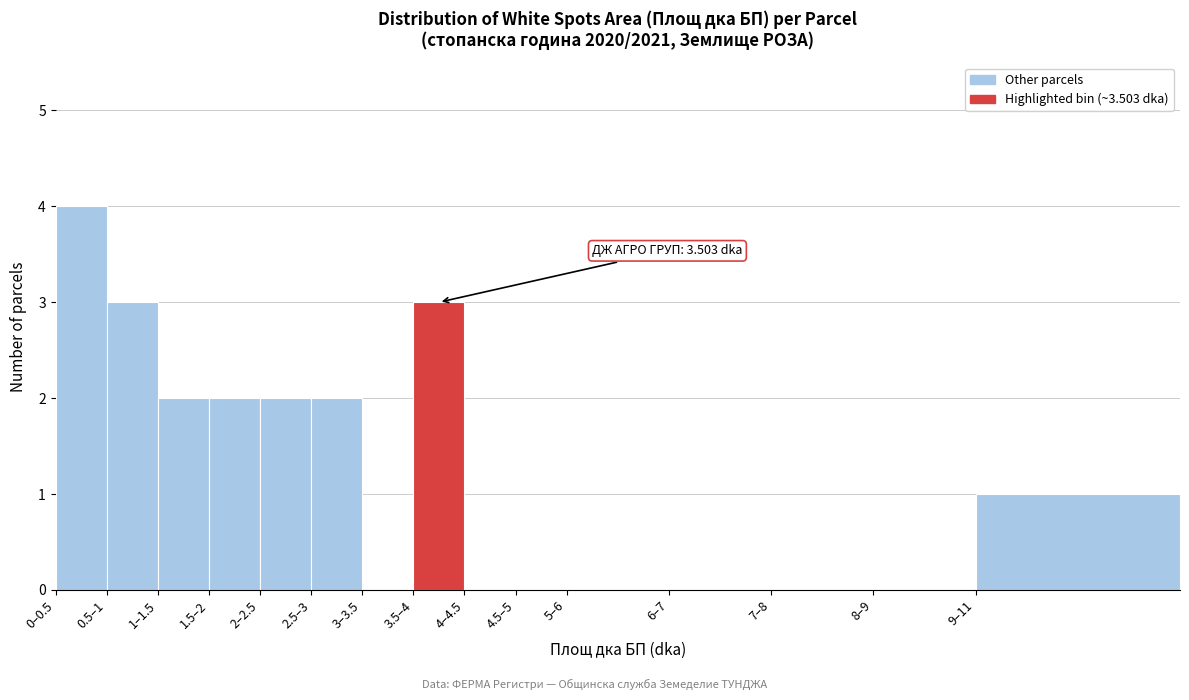

Reading left to right, transcribe all the data shown in this chart.

0–0.5=4	0.5–1=3	1–1.5=2	1.5–2=2	2–2.5=2	2.5–3=2	3–3.5=0	3.5–4=3	4–4.5=0	4.5–5=0	5–6=0	6–7=0	7–8=0	8–9=0	9–11=1